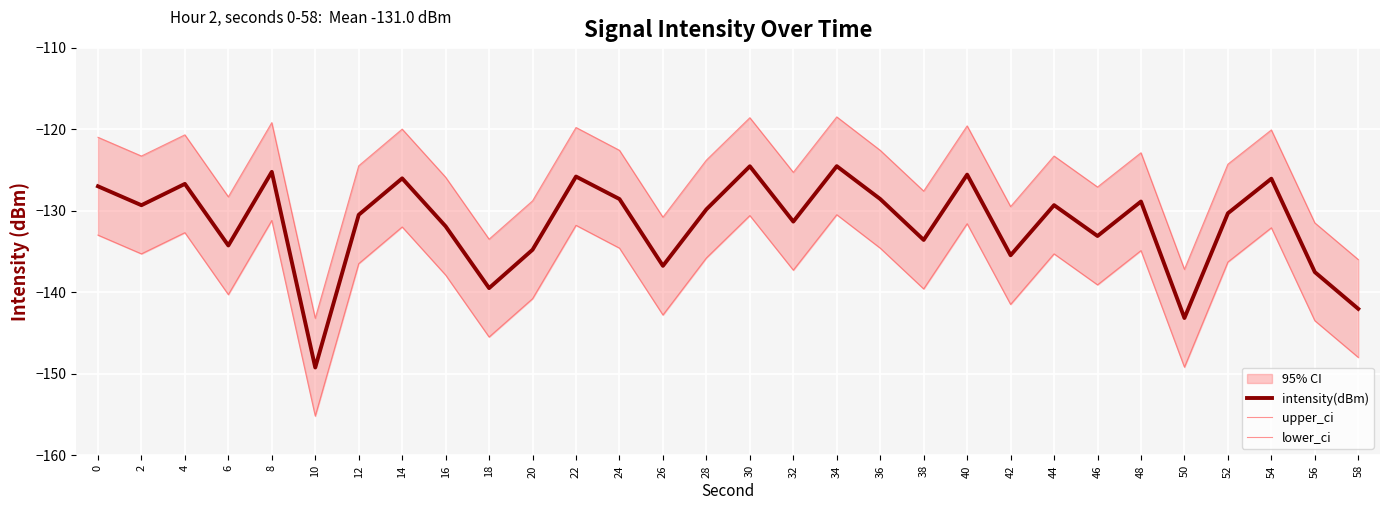

True or false: lower_ci and intensity(dBm) intersect in this chart.

False